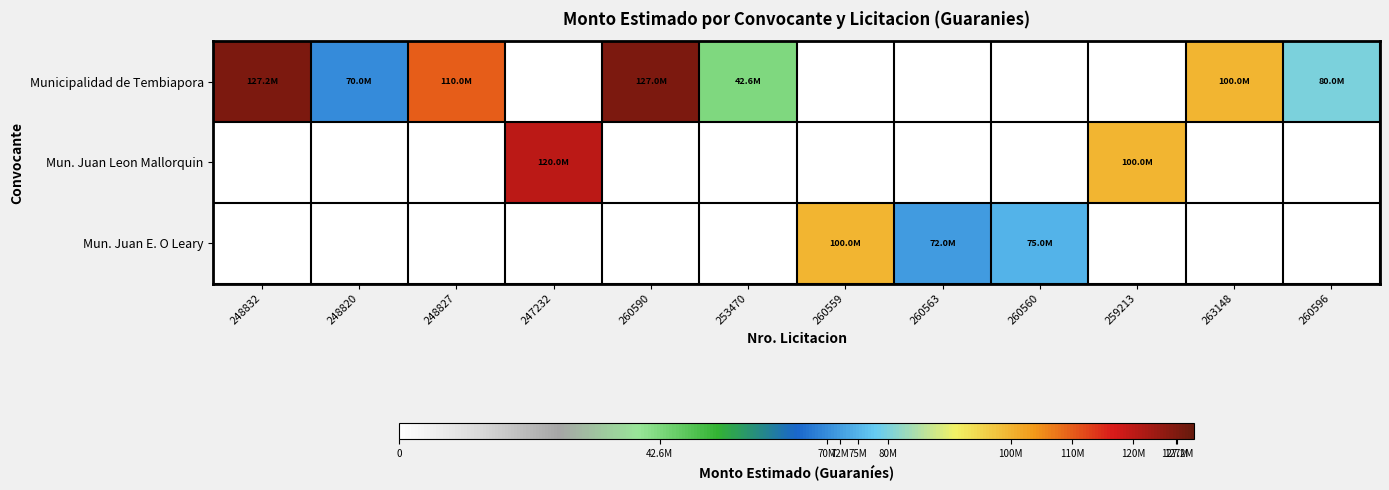

What is the total value across all series at 248820?

70000000